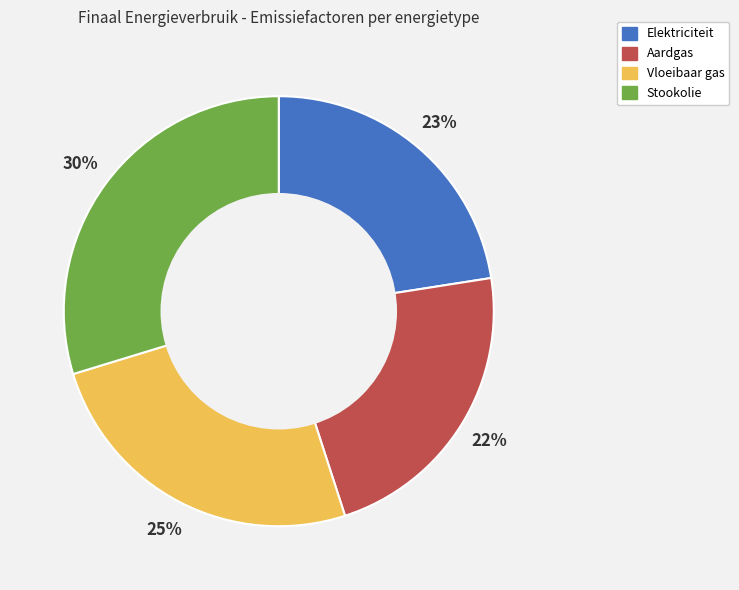

Between Stookolie and Vloeibaar gas, which is larger?

Stookolie